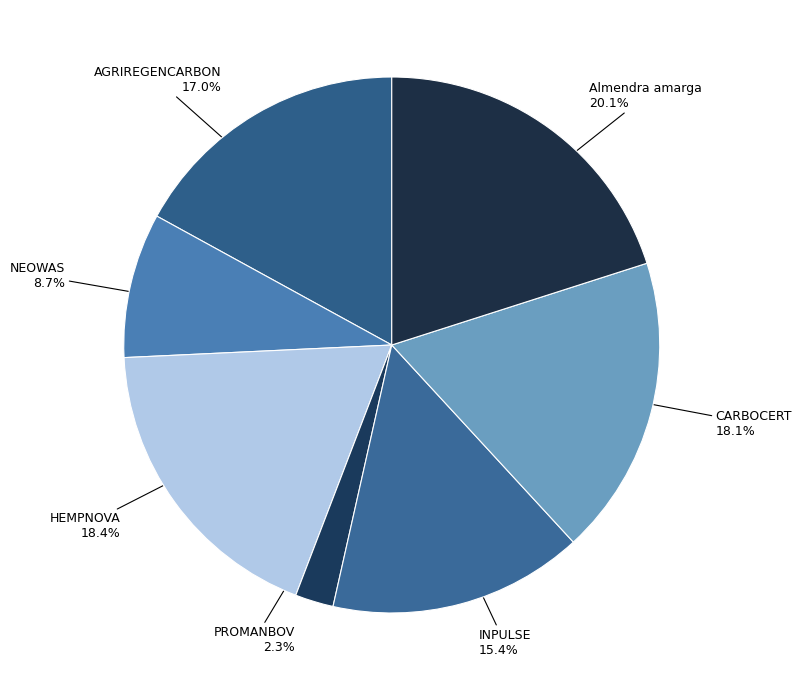

How many slices are in this pie chart?

7